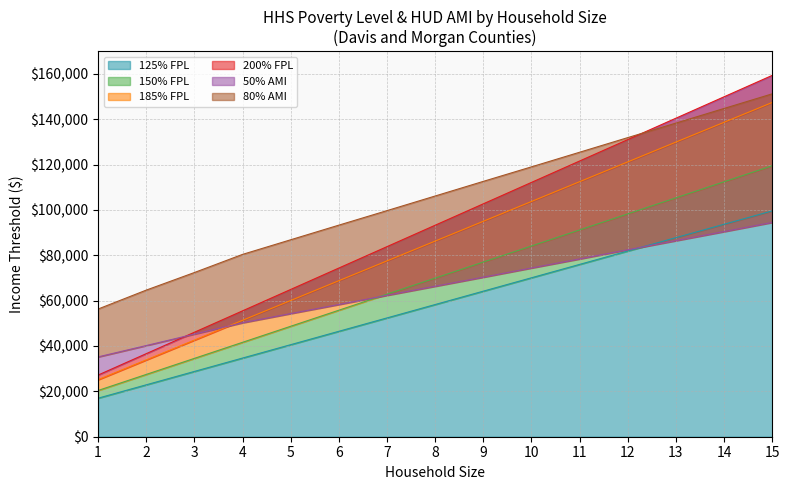

How many values in the 200% FPL series are below 93260?

7